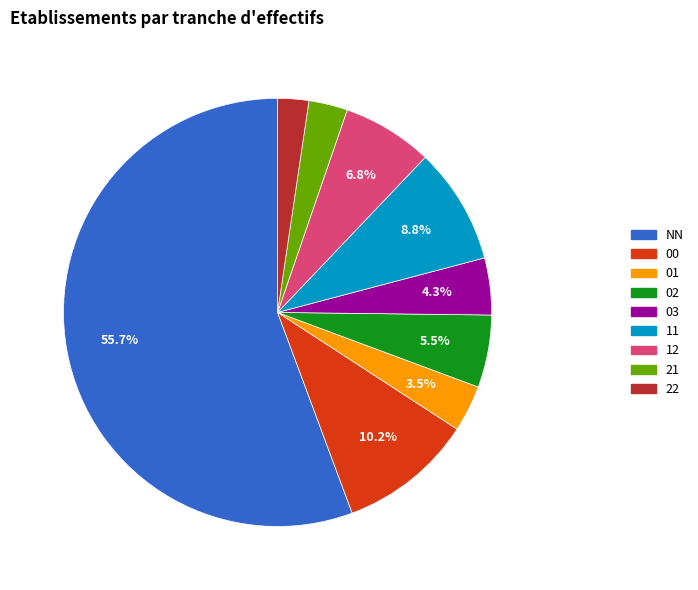

Which category has the biggest portion of the pie?

NN